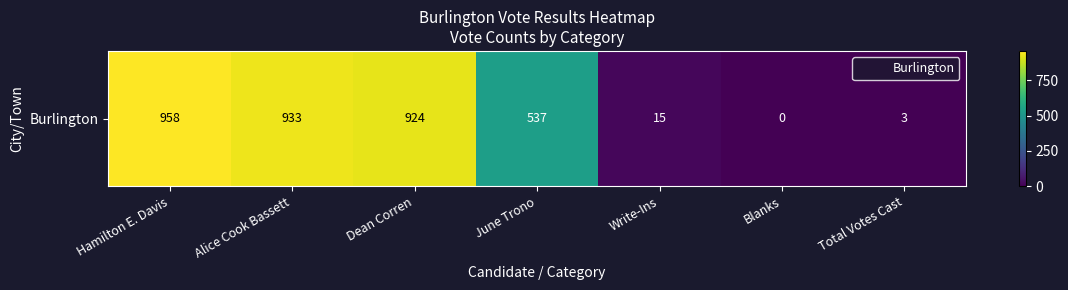

Reading left to right, what are all the values shown in this chart?

958	933	924	537	15	0	3